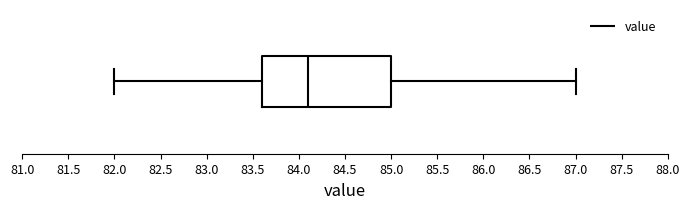

Where does the median line of the box sit on the x-axis? The values are not printed on the chart, so give them approximately, as read against the axis.

84.1